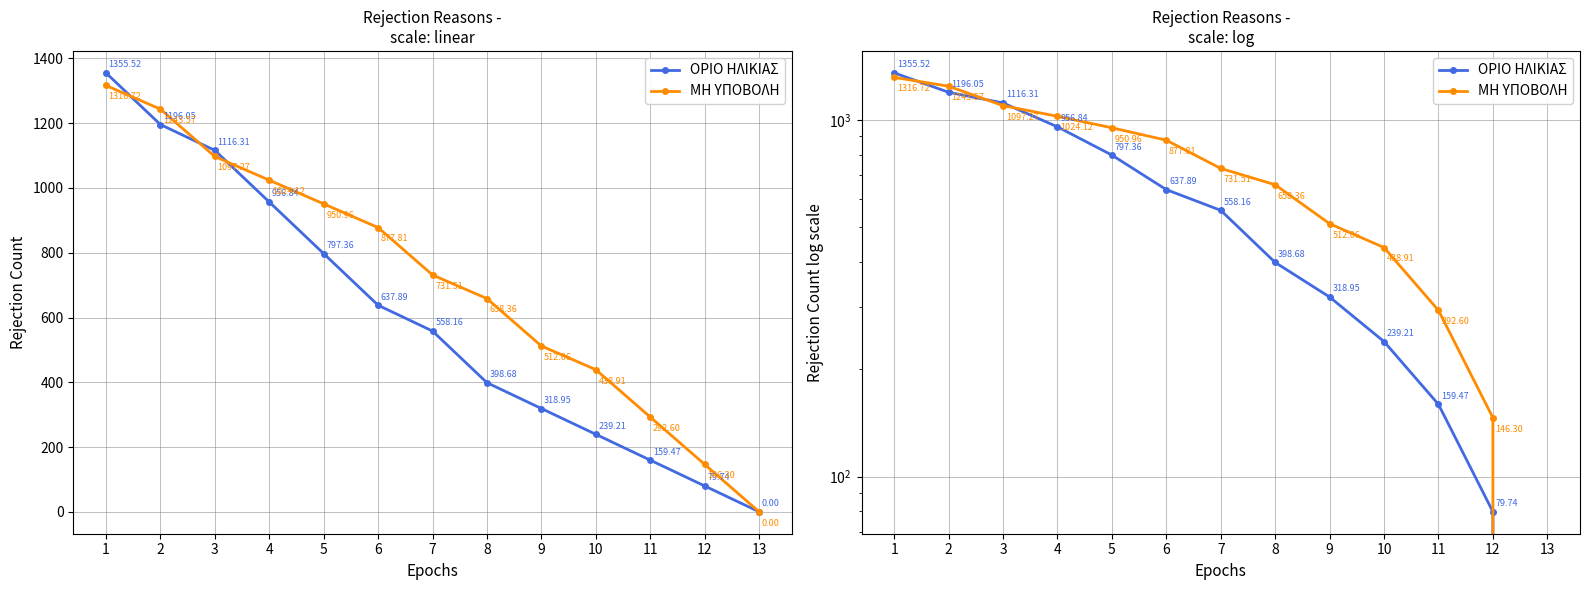

Is the value of ΜΗ ΥΠΟΒΟΛΗ at 1 greater than the value of ΟΡΙΟ ΗΛΙΚΙΑΣ at 3?

Yes